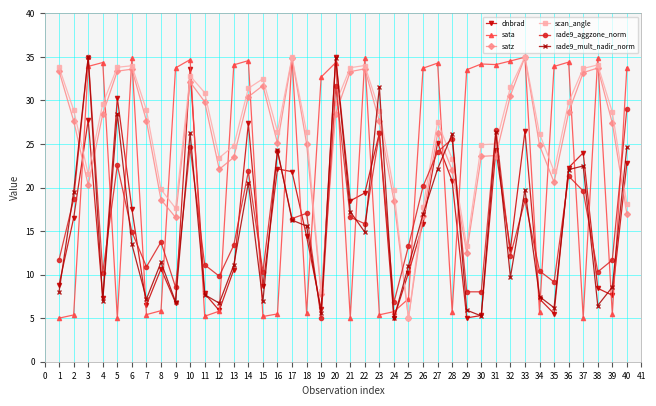

What is the value of the satz point at the 2nd from the left?

27.7